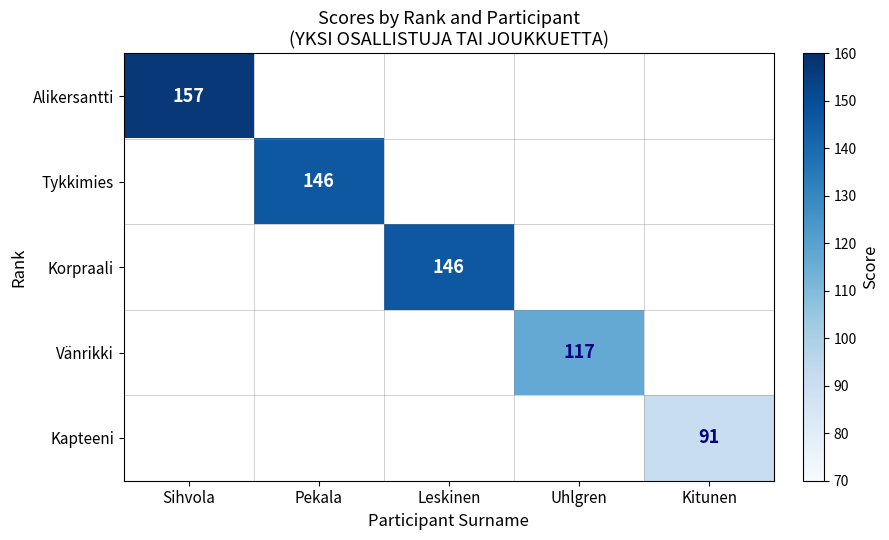

Is it true that Korpraali equals 146 at Leskinen?

True